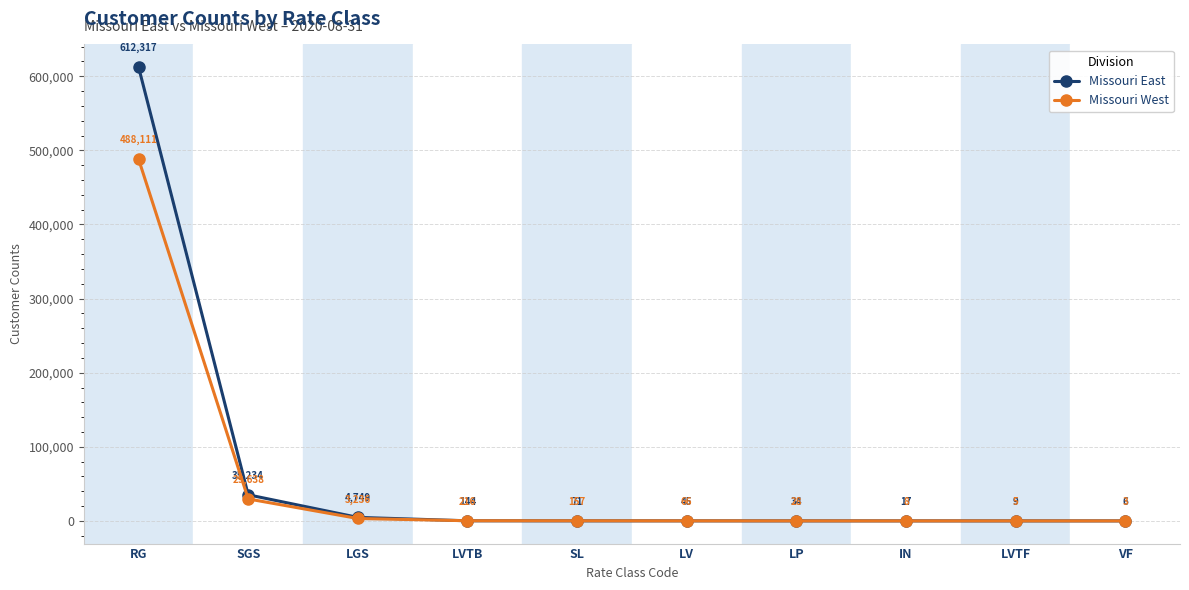

How many intersections are there between Missouri West and Missouri East?

2